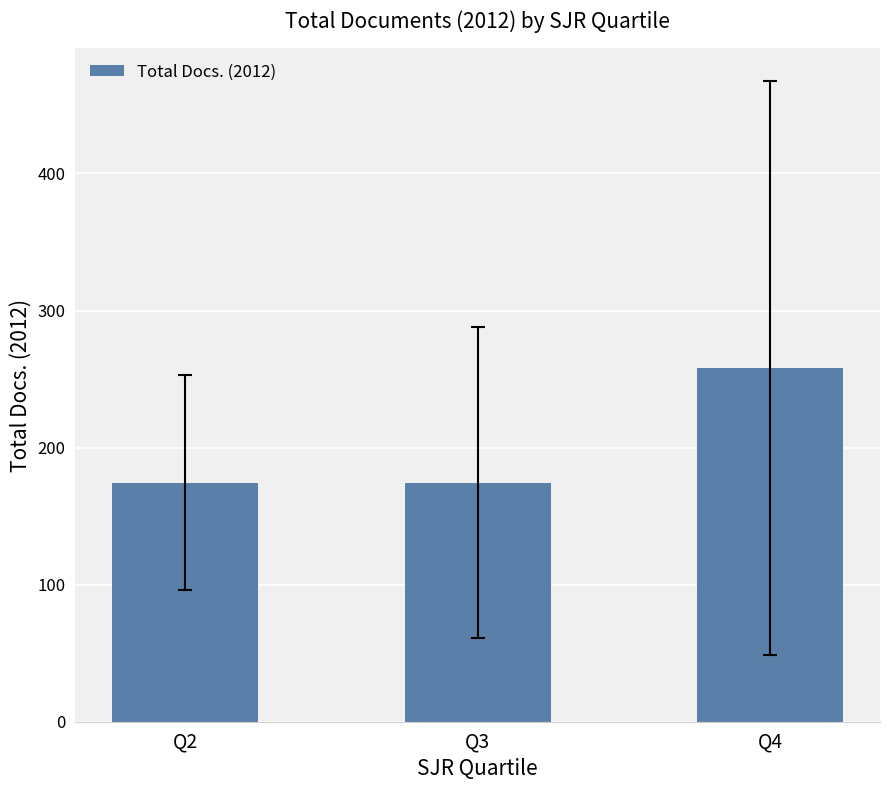

Approximately how many times larger is the value at Q2 compared to Q3?

1.0